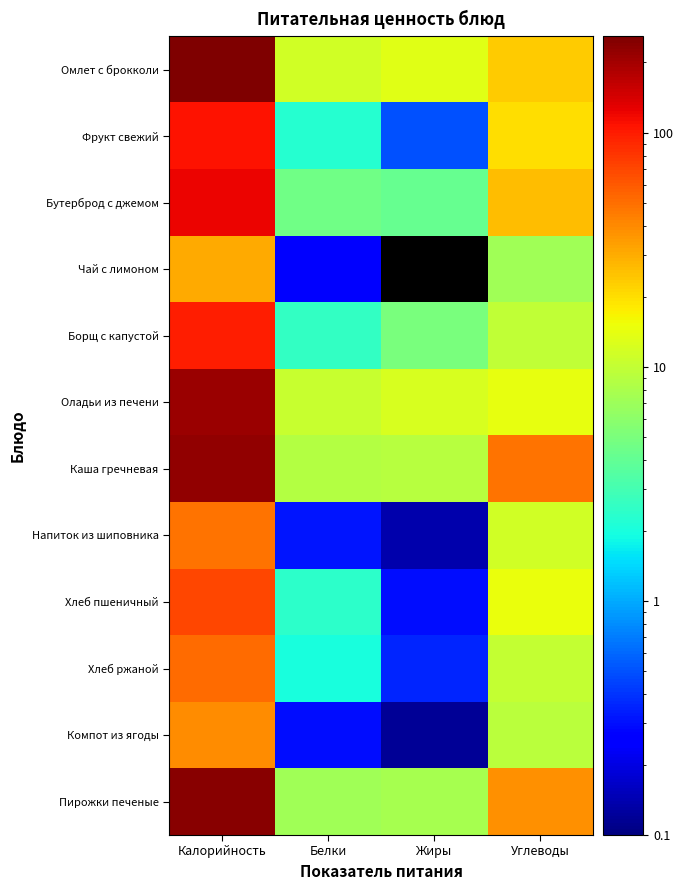

Reading right to left, what are all the values shown in this chart?

Омлет с брокколи: Углеводы=23.0	Жиры=13.6	Белки=11.5	Калорийность=258.9
Фрукт свежий: Углеводы=20.2	Жиры=0.5	Белки=2.2	Калорийность=107.5
Бутерброд с джемом: Углеводы=25.9	Жиры=4.2	Белки=4.6	Калорийность=121.5
Чай с лимоном: Углеводы=7.2	Жиры=0.0	Белки=0.3	Калорийность=30.8
Борщ с капустой: Углеводы=9.8	Жиры=4.9	Белки=2.5	Калорийность=99.1
Оладьи из печени: Углеводы=14.2	Жиры=12.4	Белки=10.6	Калорийность=210.1
Каша гречневая: Углеводы=48.9	Жиры=8.9	Белки=8.6	Калорийность=225.7
Напиток из шиповника: Углеводы=11.5	Жиры=0.1	Белки=0.3	Калорийность=48.3
Хлеб пшеничный: Углеводы=14.8	Жиры=0.3	Белки=2.4	Калорийность=70.5
Хлеб ржаной: Углеводы=10.0	Жиры=0.4	Белки=2.0	Калорийность=52.2
Компот из ягоды: Углеводы=9.2	Жиры=0.1	Белки=0.3	Калорийность=39.7
Пирожки печеные: Углеводы=38.5	Жиры=7.8	Белки=7.3	Калорийность=239.7